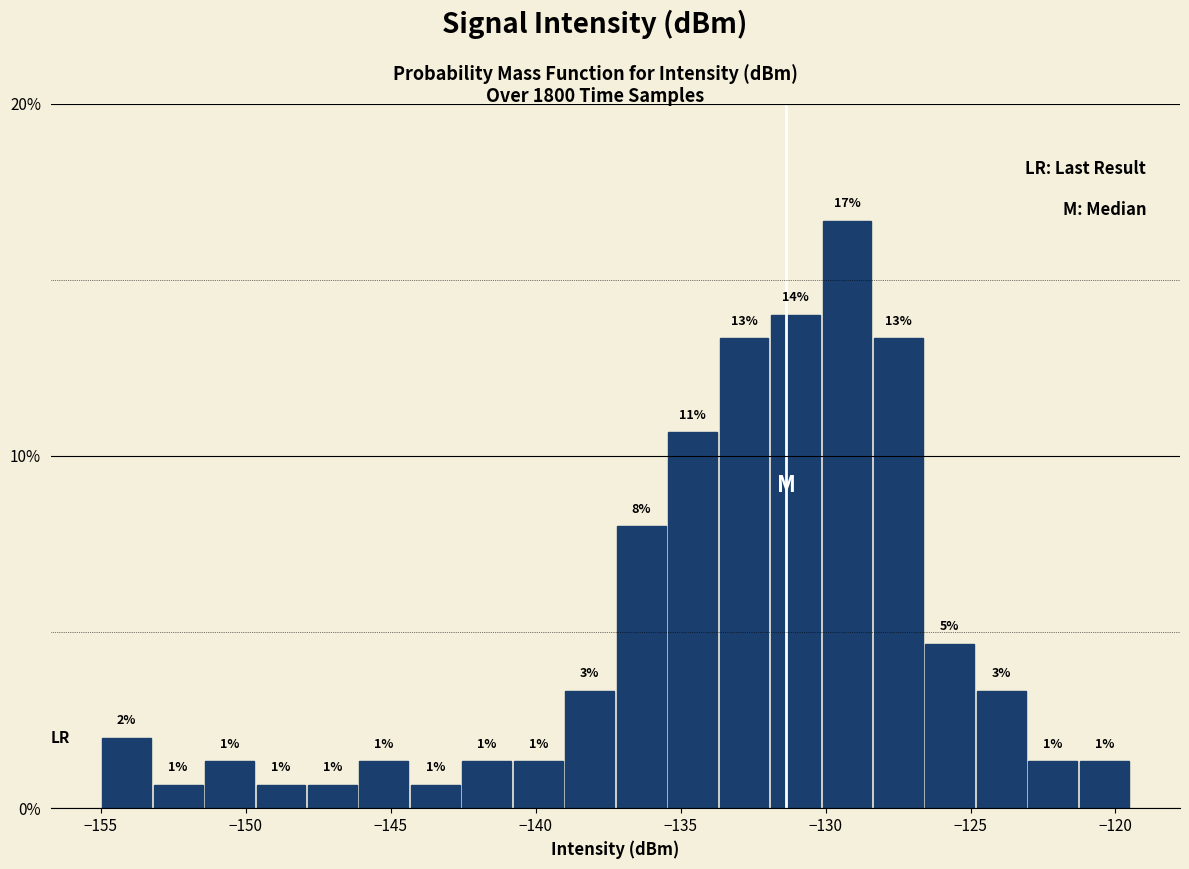

Around what value on the x-axis is the tallest bar? Give the approximate position of its centre, as read against the axis.

-129.5